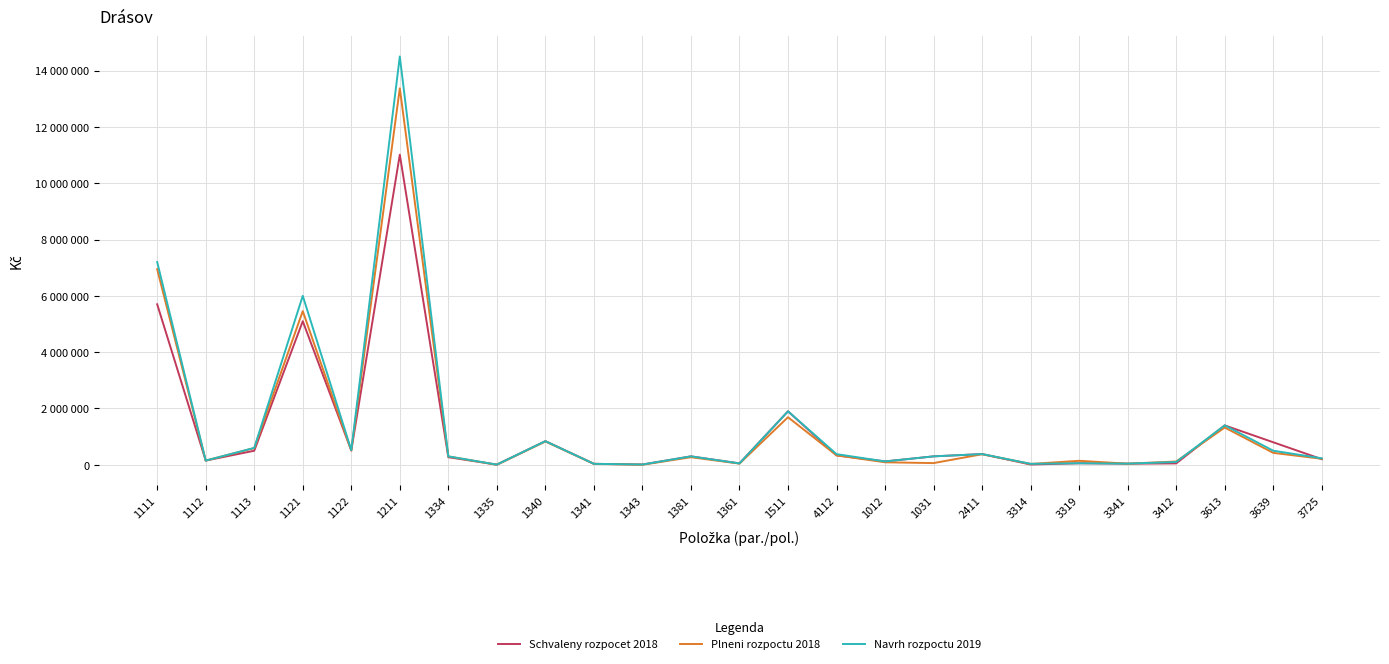

At how many categories does at least one series exceed 9254895?

1